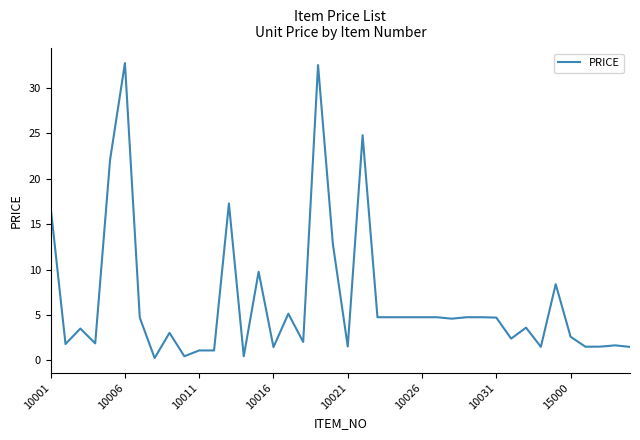

What is the maximum value shown in the chart?

32.8